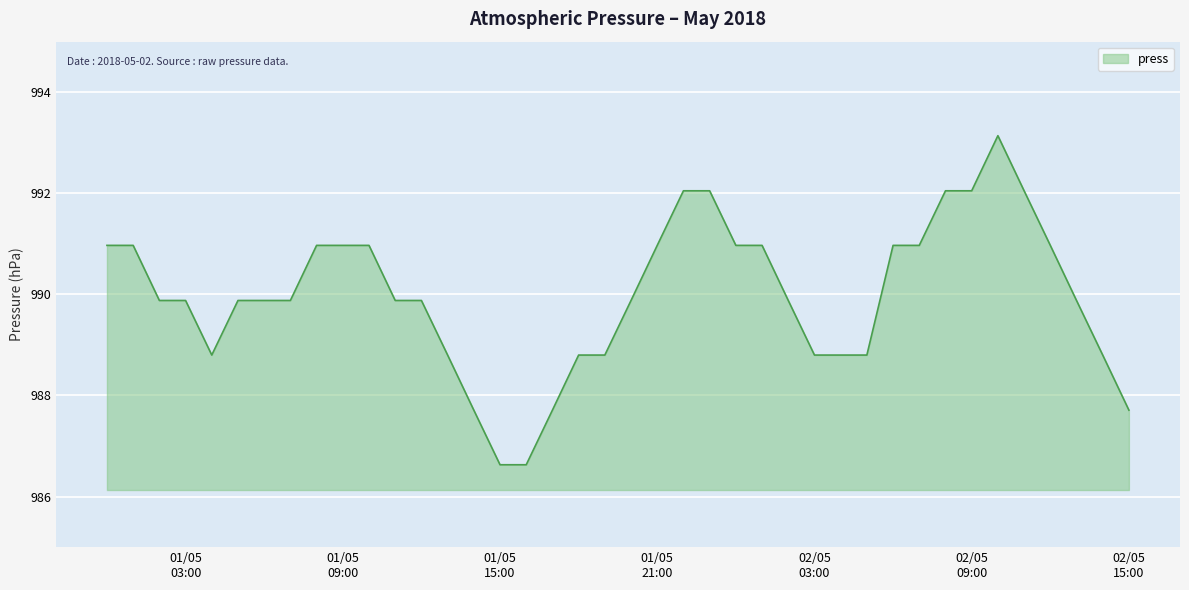

What is the difference between the second highest and second lowest values?

5.4